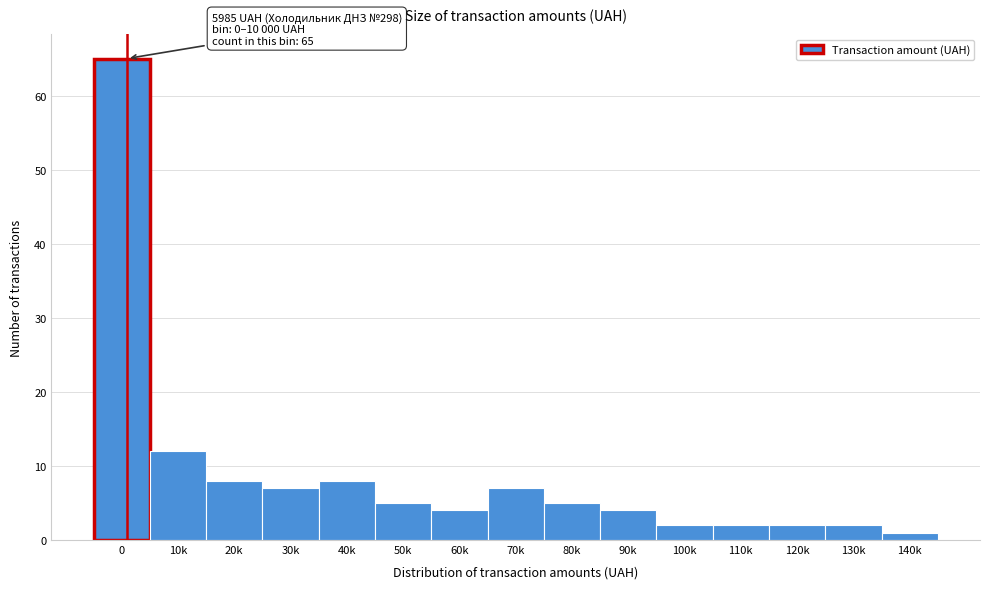

Reading left to right, extract all data points from this chart.

0=65	10k=12	20k=8	30k=7	40k=8	50k=5	60k=4	70k=7	80k=5	90k=4	100k=2	110k=2	120k=2	130k=2	140k=1